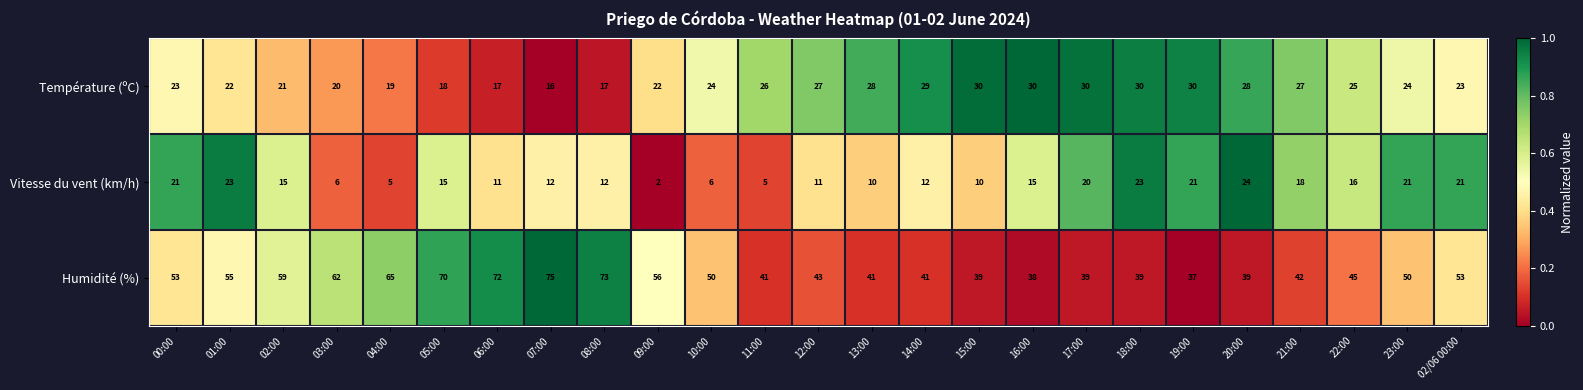

At which category does the chart reach its minimum across all series?

09:00